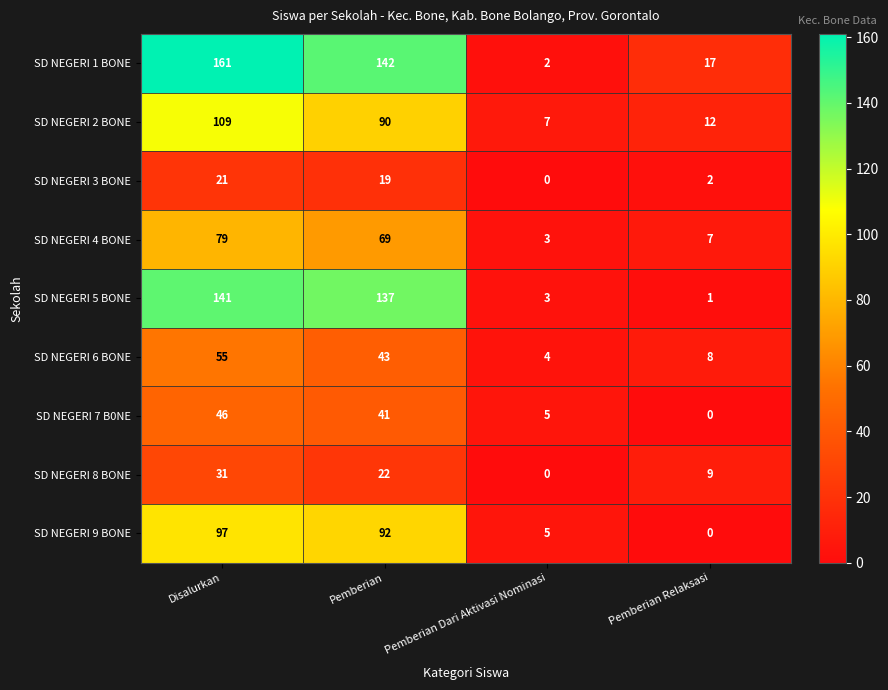

List the labels in order of SD NEGERI 6 BONE value, largest first.

Disalurkan, Pemberian, Pemberian Relaksasi, Pemberian Dari Aktivasi Nominasi